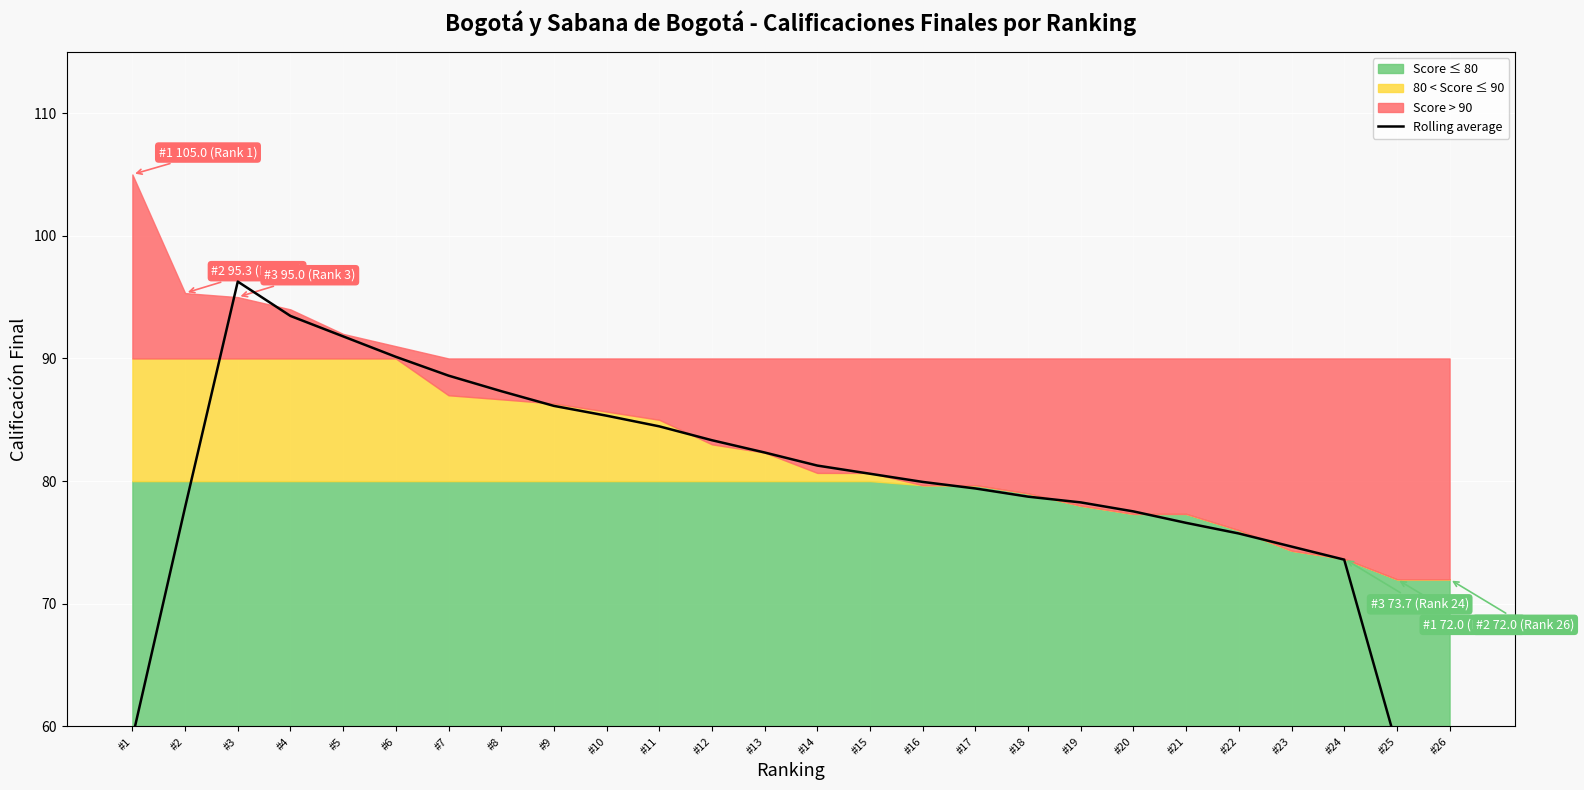

What is the value of the 1st point from the left?

59.1